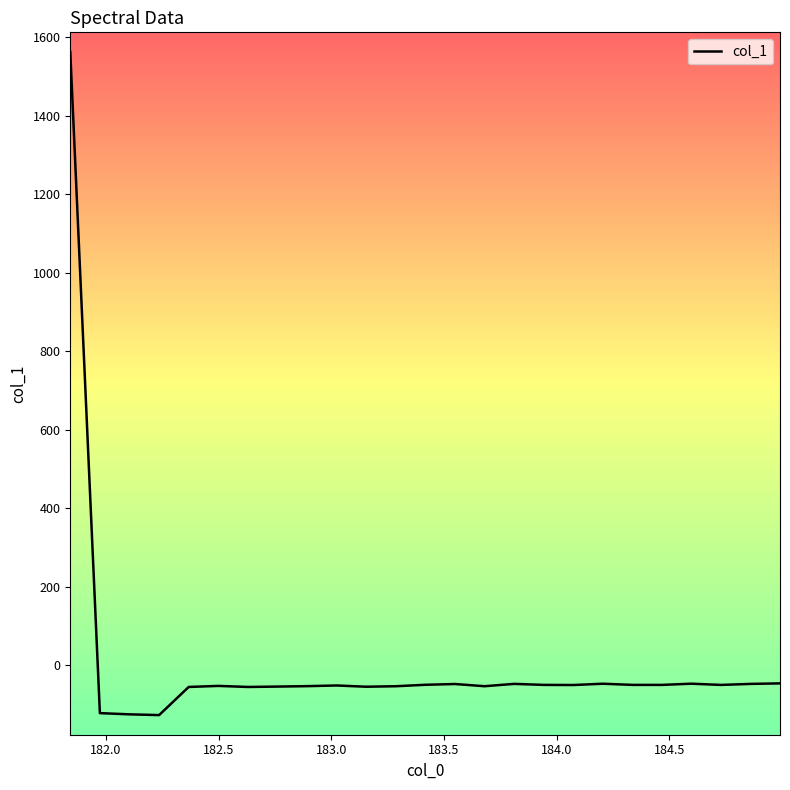

What is the smallest value displayed?

-127.1